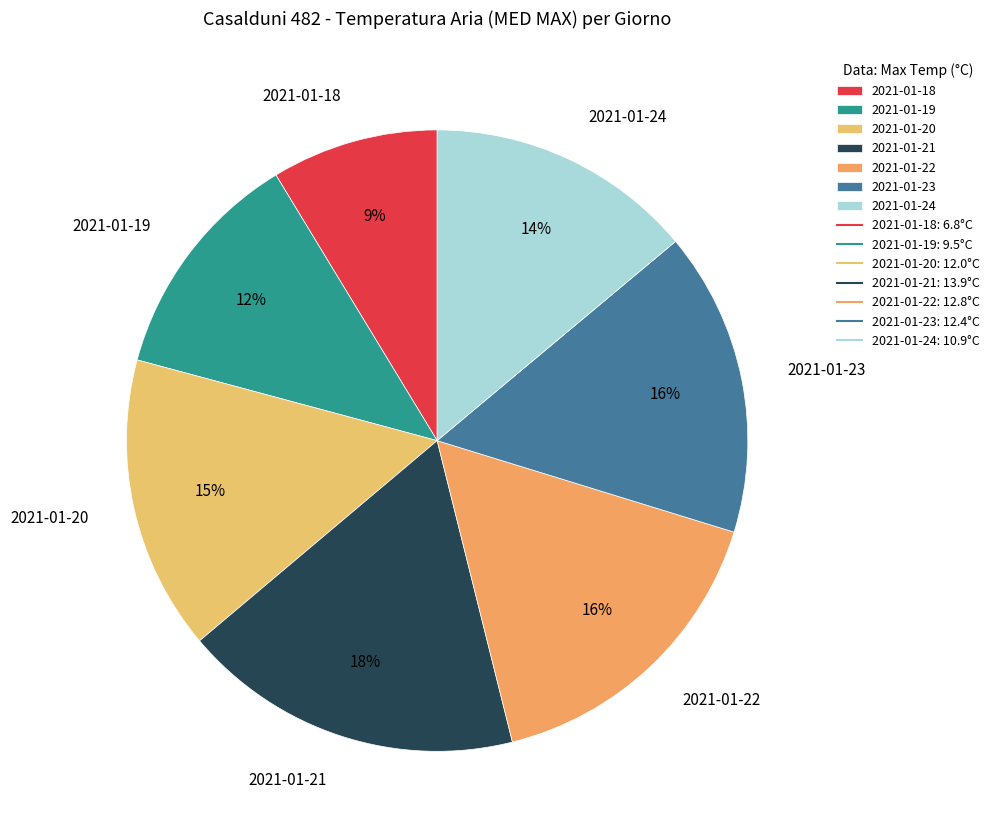

Is there a majority slice in this chart?

No